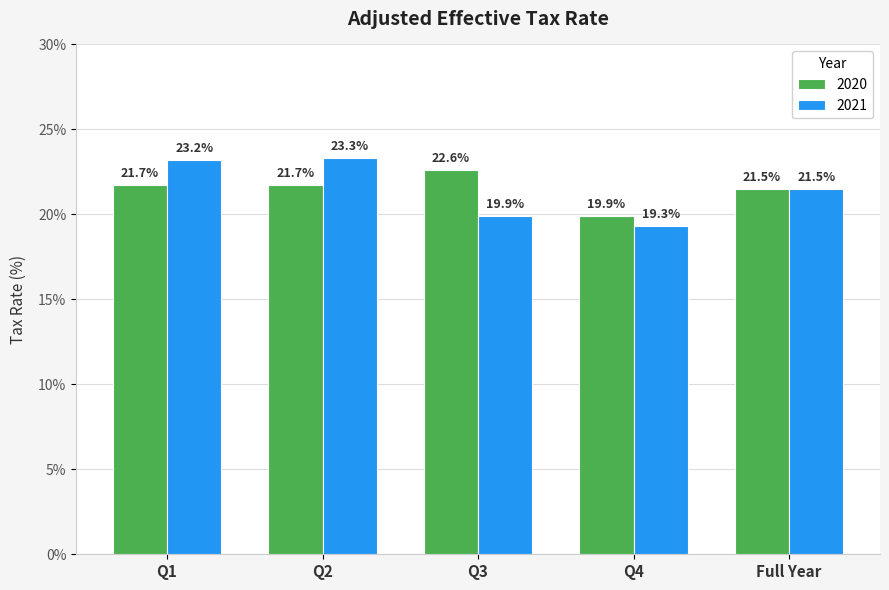

What is the sum of all 2020 values?

107.4